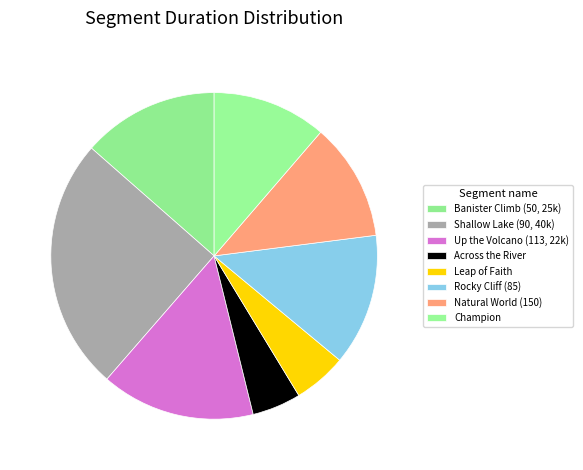

Is there any slice that represents more than half of the pie?

No